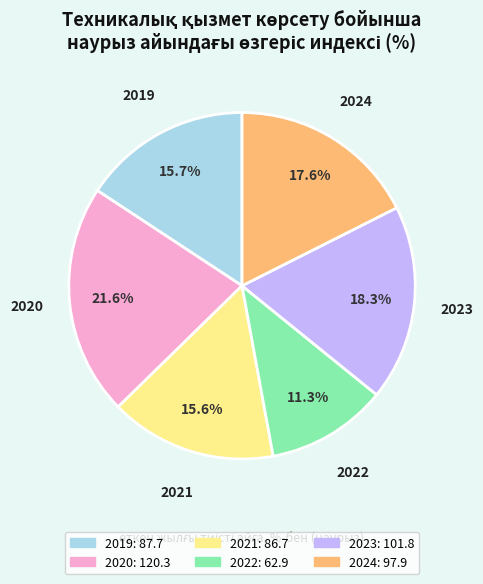

Approximately how many times larger is the value at 2019 compared to 2024?

0.9